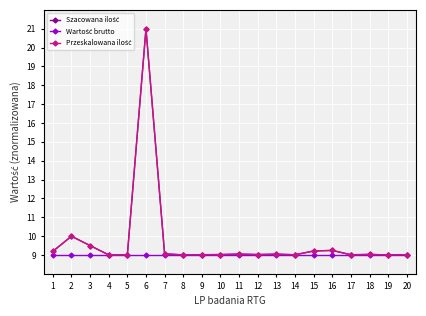

What is the value of the Przeskalowana ilość point at the 17th from the left?

9.0